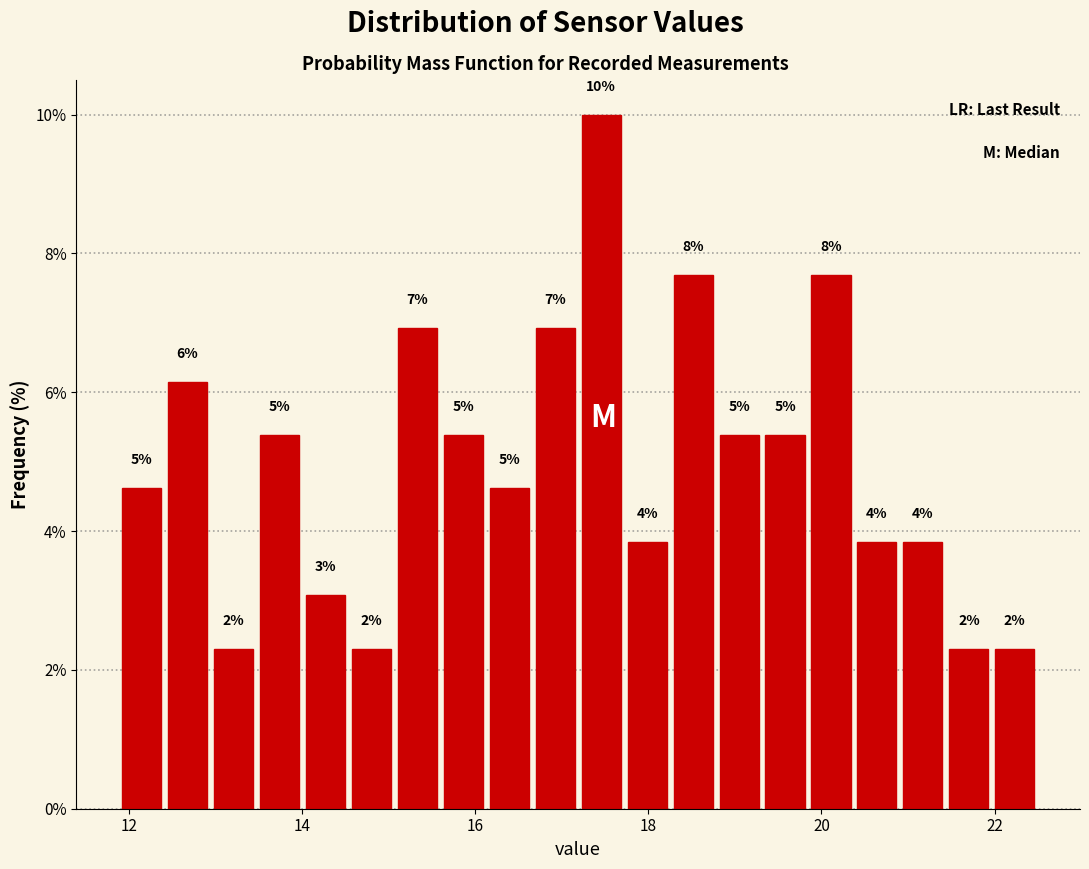

Read against the x-axis, roughly where is the centre of the tallest bar?

17.4